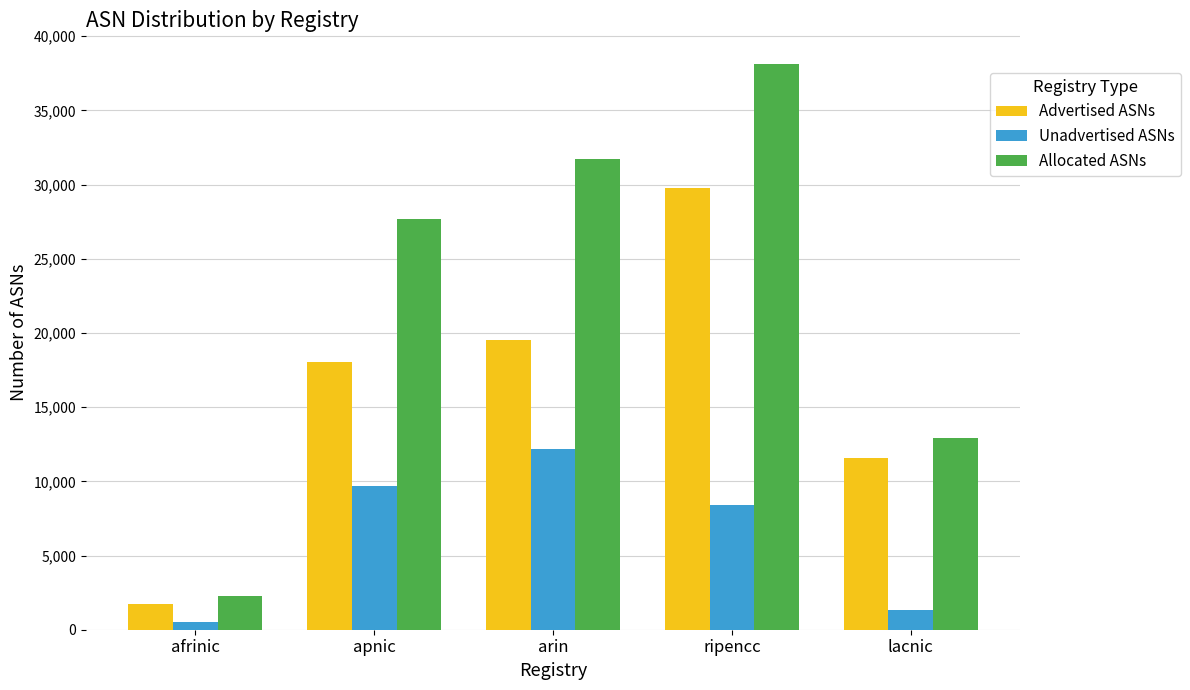

What is the sum of the Unadvertised ASNs values at ripencc and afrinic?

8912